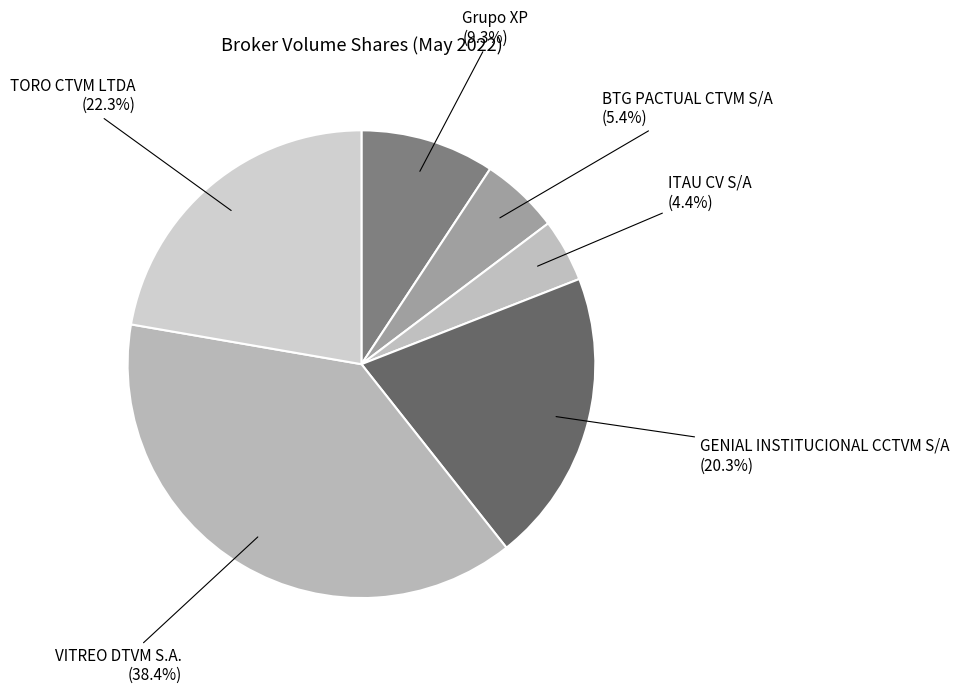

To the nearest percent, what is the average slice percentage?

17%